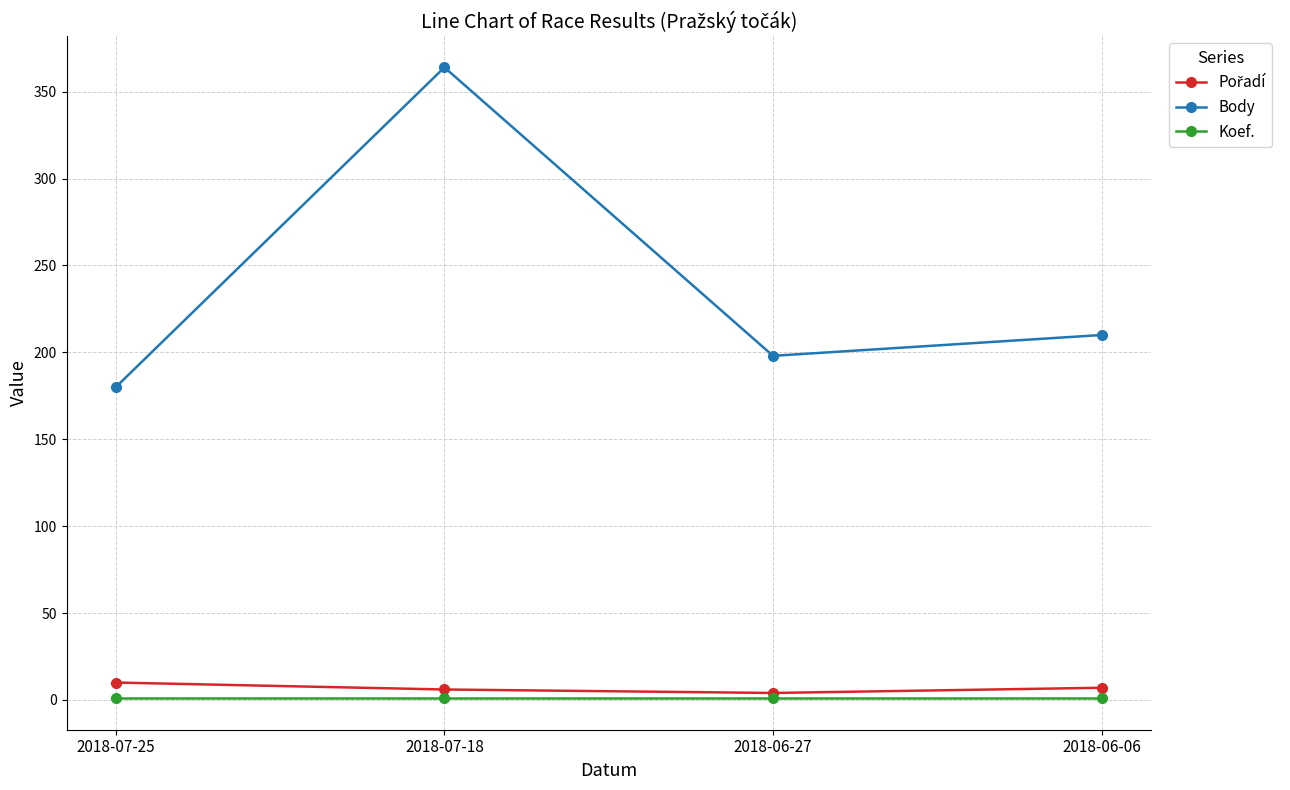

Rank the categories by Body value from lowest to highest.

2018-07-25, 2018-06-27, 2018-06-06, 2018-07-18